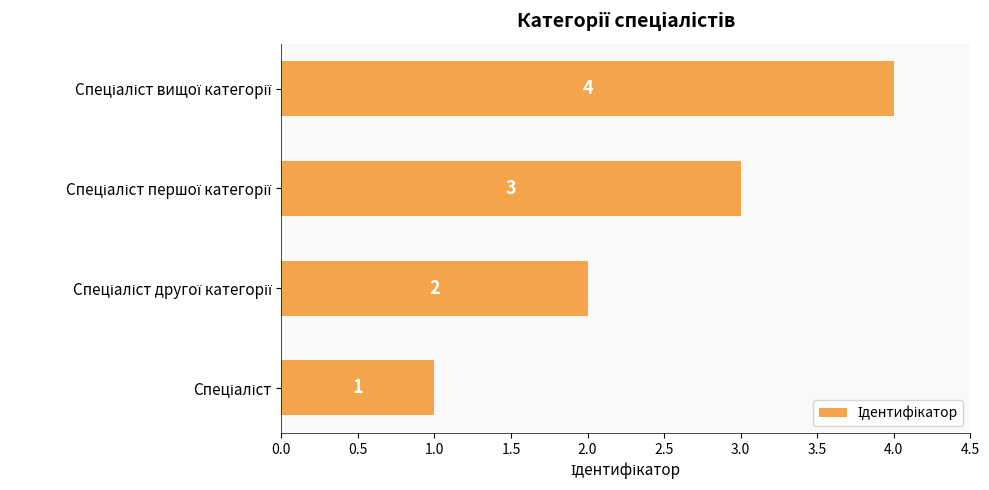

What is the sum of all values?

10